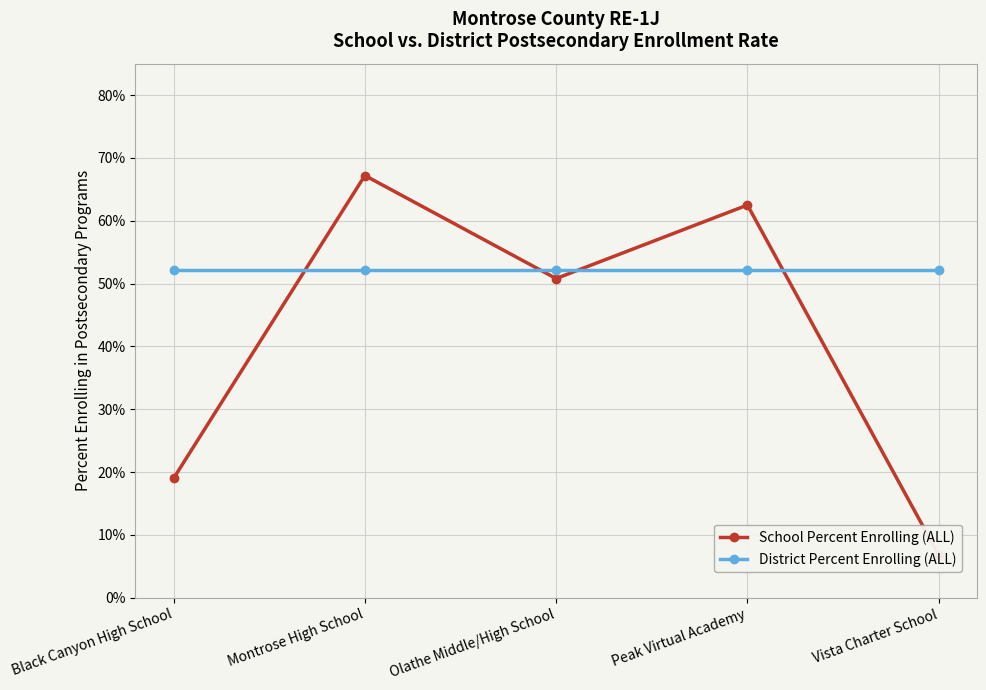

What is the difference between the maximum and second lowest values in the School Percent Enrolling (ALL) series?

0.5